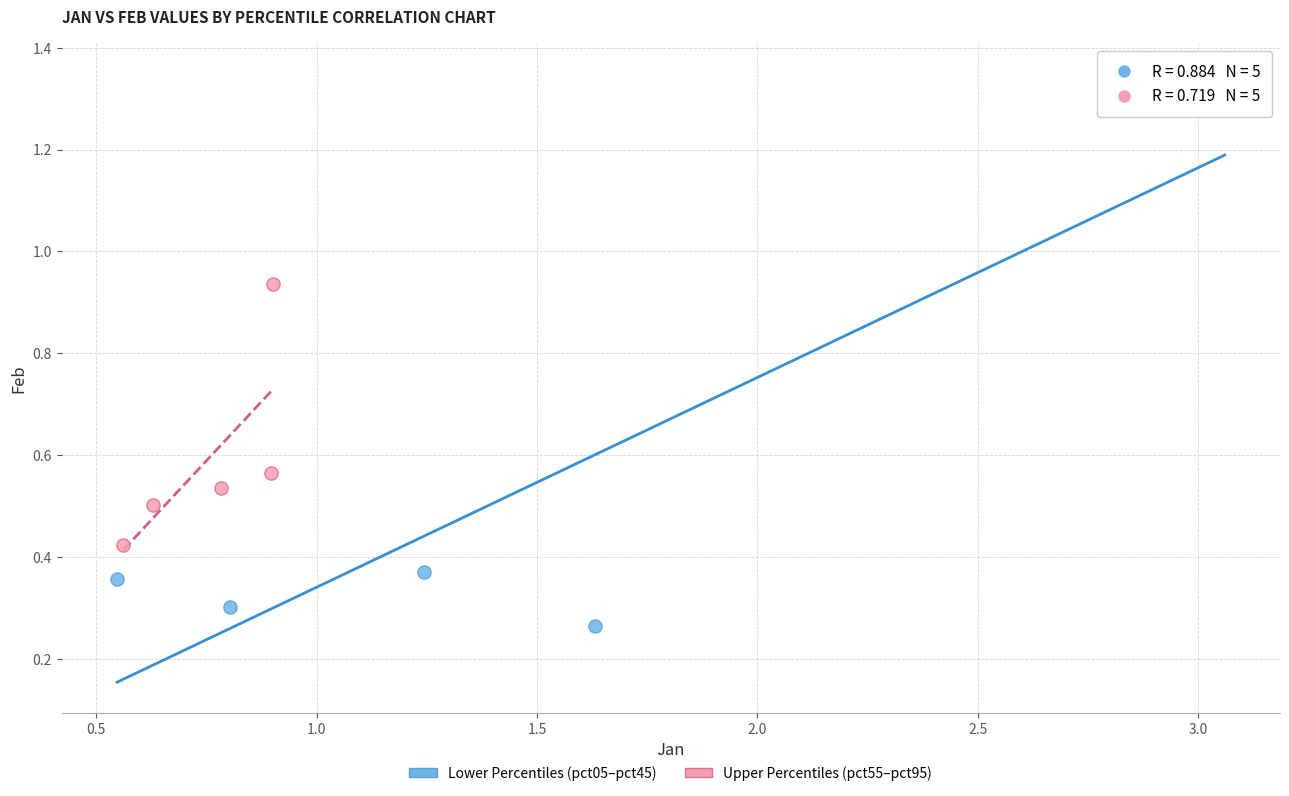

Which series reaches the minimum Y coordinate?

Lower Percentiles (pct05–pct45)